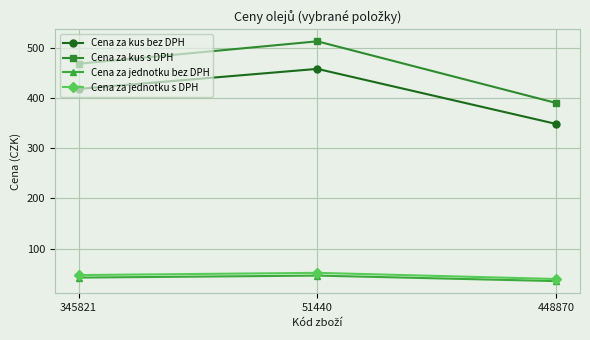

Which series has the widest spread of values?

Cena za kus s DPH